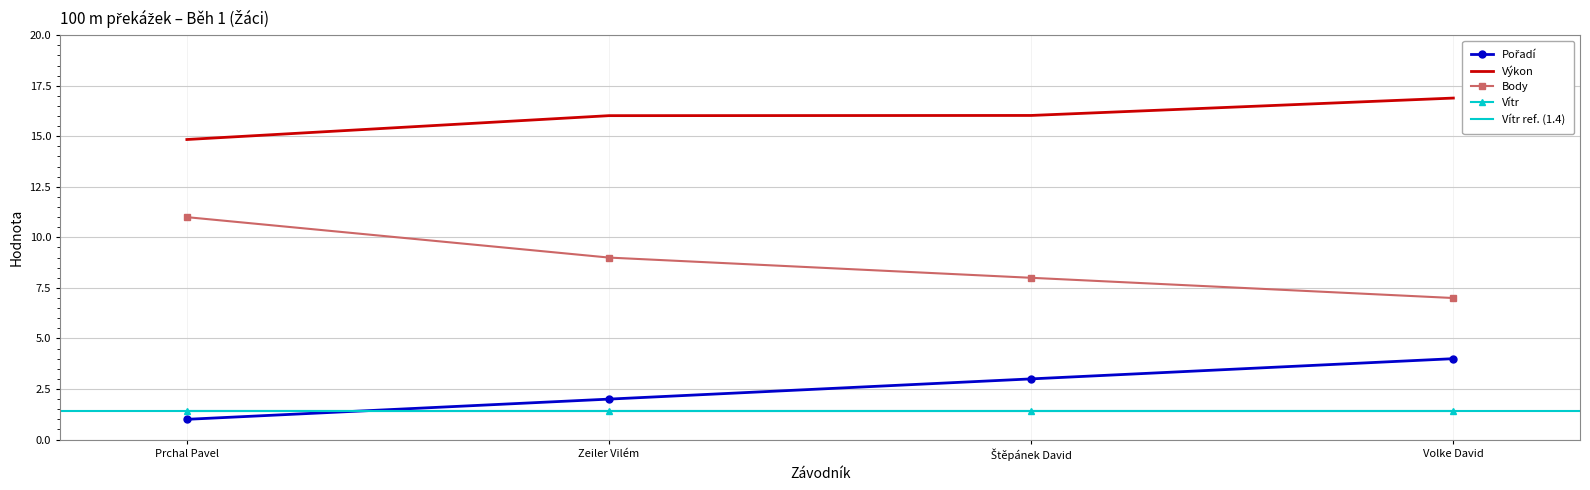

Is this an area chart (filled region under the line)?

No